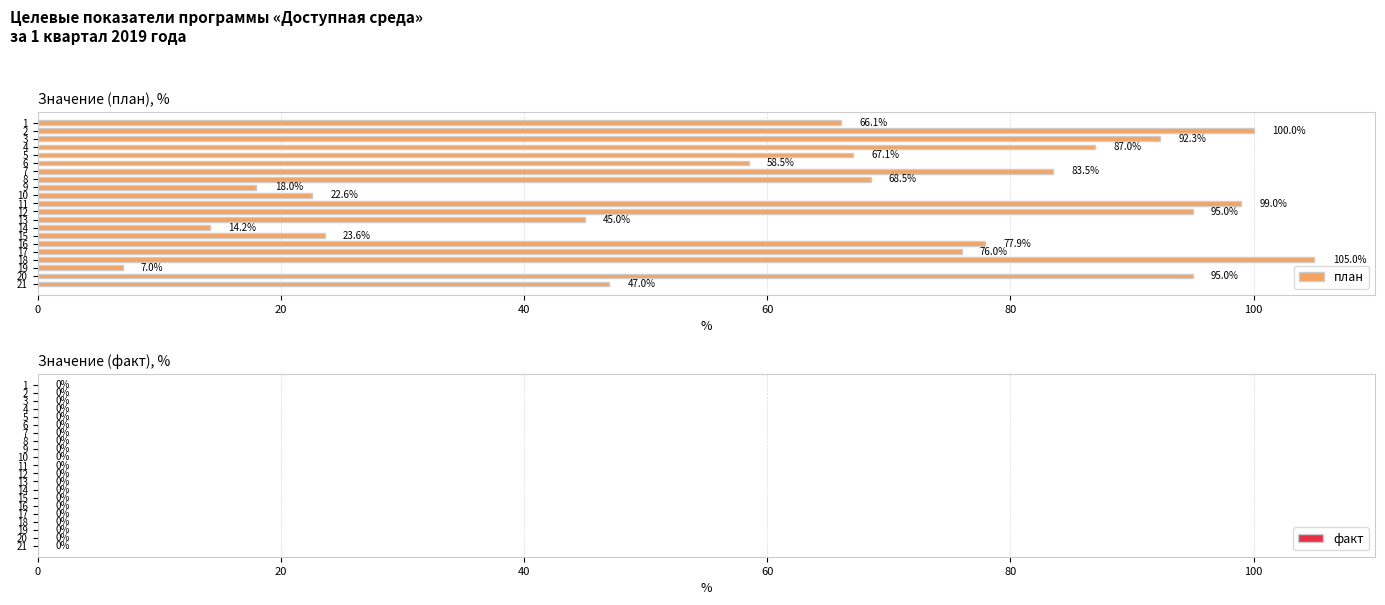

What is the value of the 4th bar from the top?

87.0